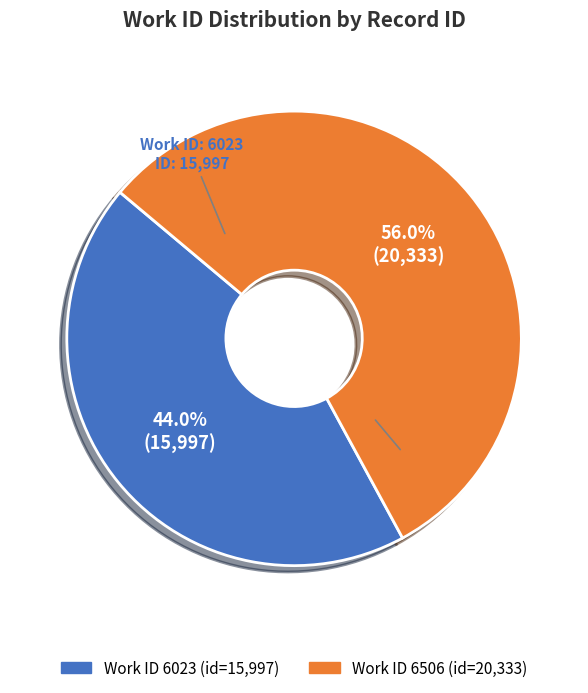

Does any single category account for the majority?

Yes